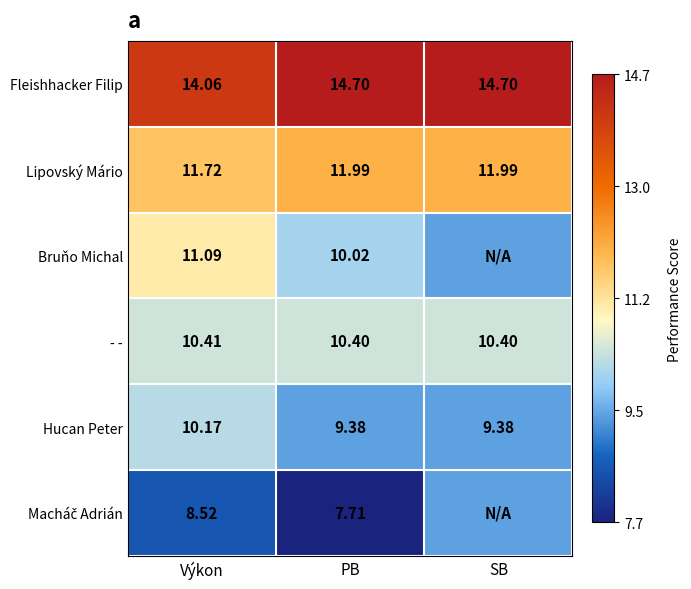

List the series in order of their peak value, lowest first.

Macháč Adrián, Hucan Peter, - -, Bruňo Michal, Lipovský Mário, Fleishhacker Filip